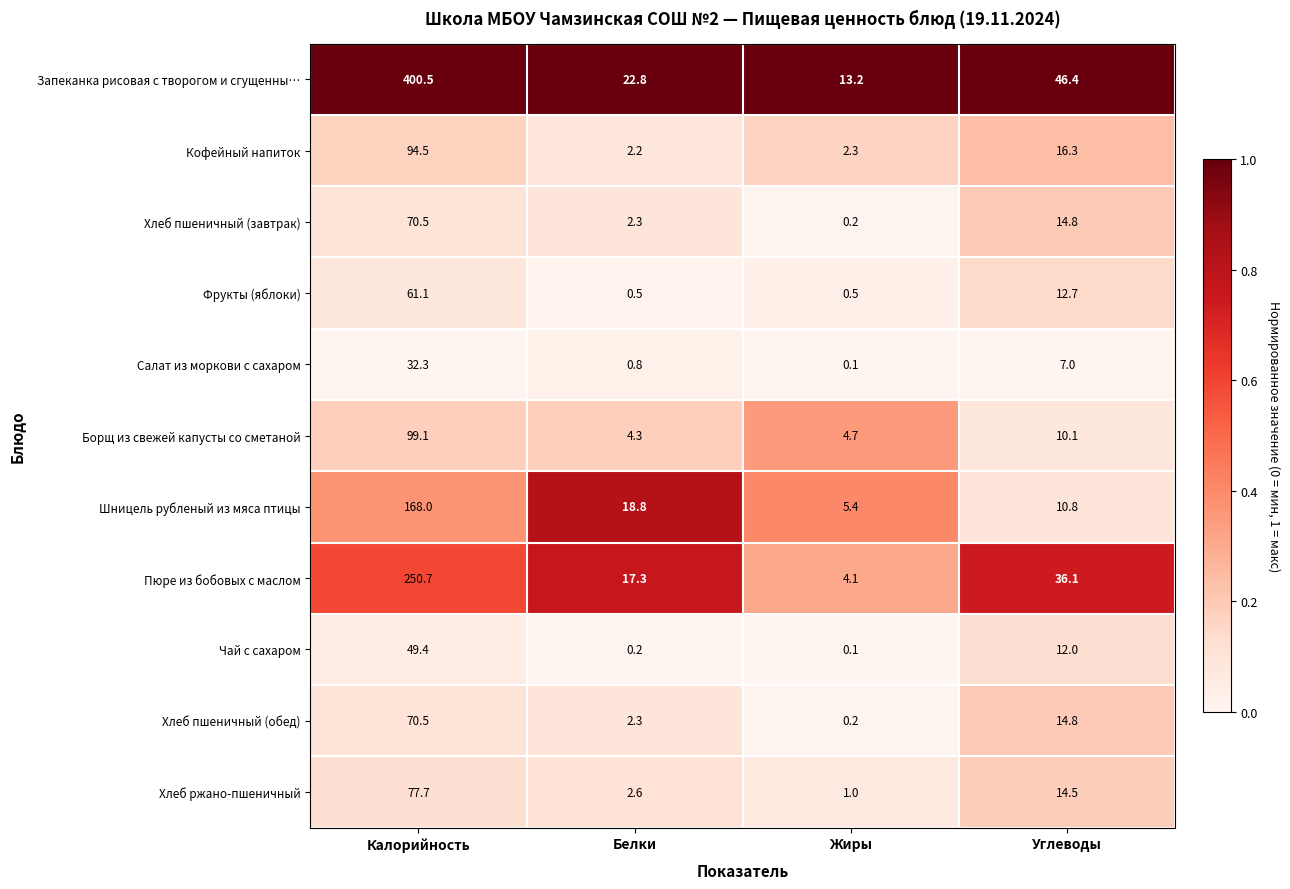

What is the difference between the highest and lowest values at Углеводы?

39.4